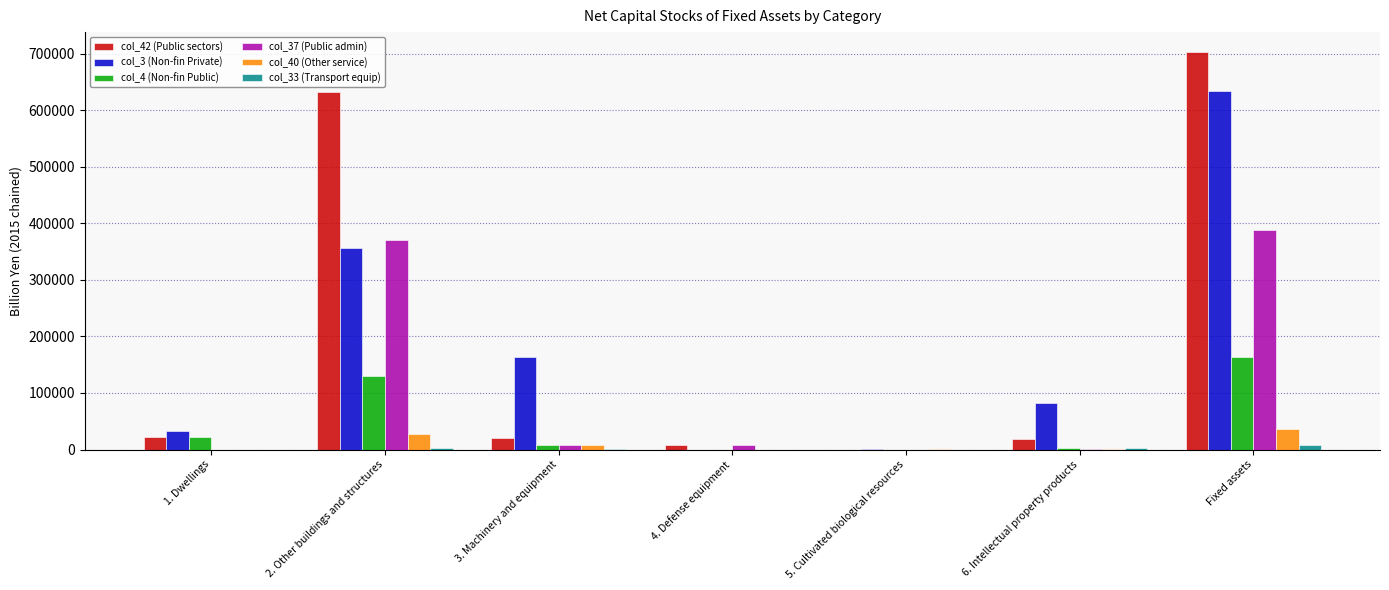

What is the greatest value displayed?

702741.8